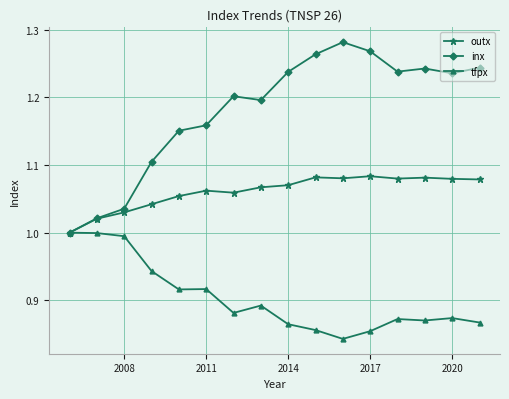

How many lines are shown in the chart?

3